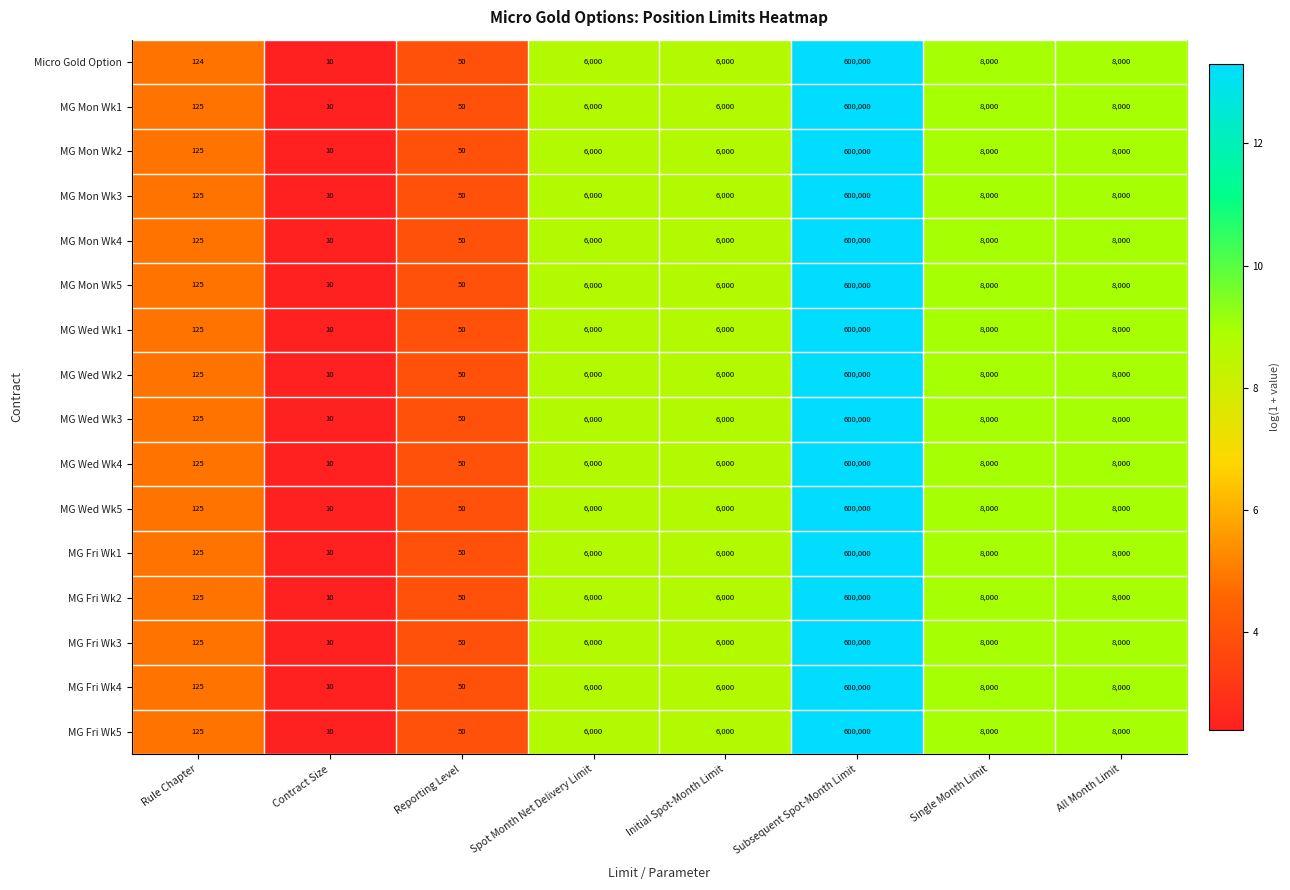

What is the maximum value shown in the chart?

600000